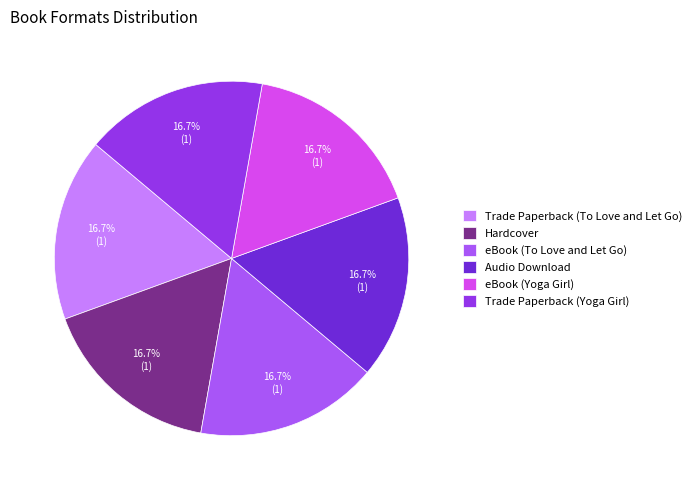

Count the number of slices in the pie.

6